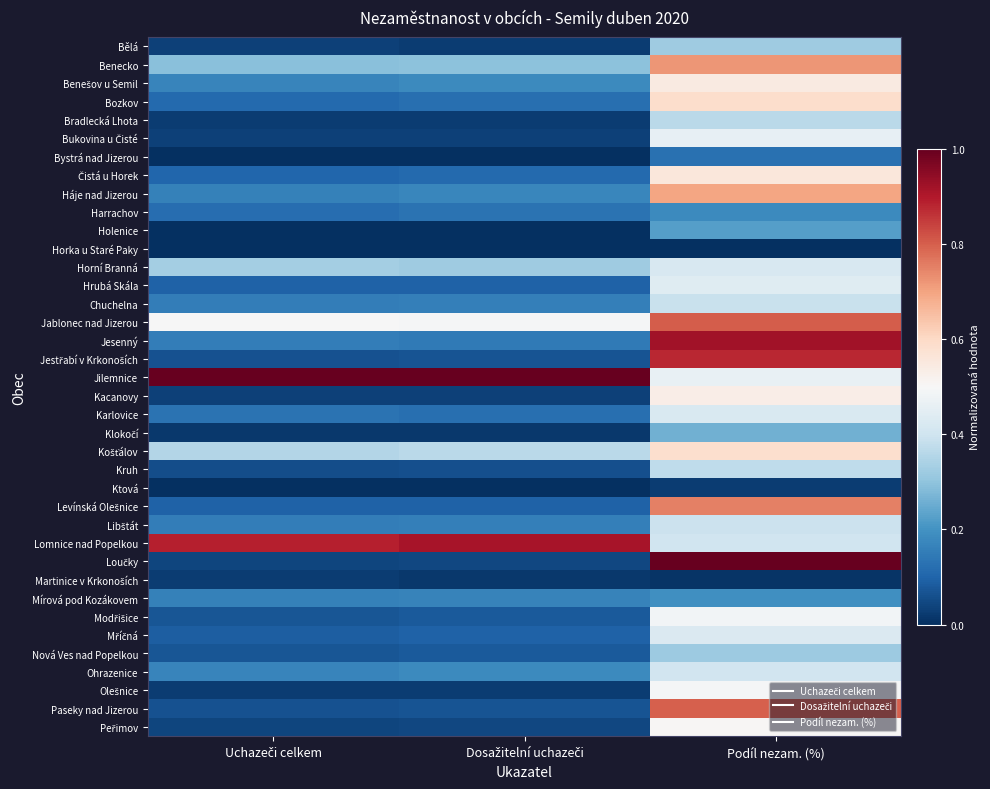

Rank the series by their maximum value, from highest to lowest.

Jilemnice, Loučky, Jesenný, Lomnice nad Popelkou, Jestřabí v Krkonoších, Jablonec nad Jizerou, Paseky nad Jizerou, Levínská Olešnice, Benecko, Háje nad Jizerou, Bozkov, Košťálov, Čistá u Horek, Benešov u Semil, Kacanovy, Peřimov, Olešnice, Modřišice, Bukovina u Čisté, Hrubá Skála, Mříčná, Karlovice, Horní Branná, Ohrazenice, Libštát, Chuchelna, Kruh, Bradlecká Lhota, Bělá, Nová Ves nad Popelkou, Klokočí, Holenice, Mírová pod Kozákovem, Harrachov, Bystrá nad Jizerou, Ktová, Martinice v Krkonoších, Horka u Staré Paky